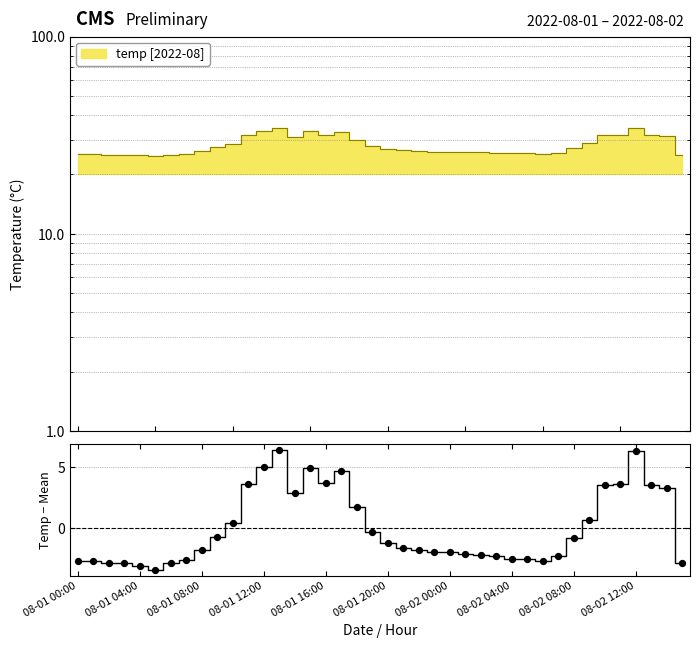

Between 10 and 19, which is larger?

10